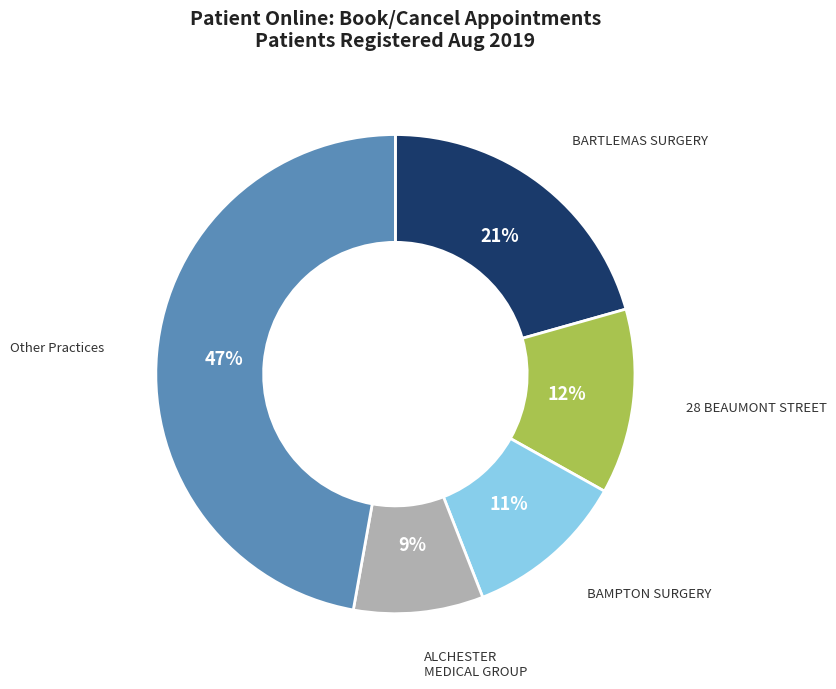

To the nearest percent, what is the average slice percentage?

20%